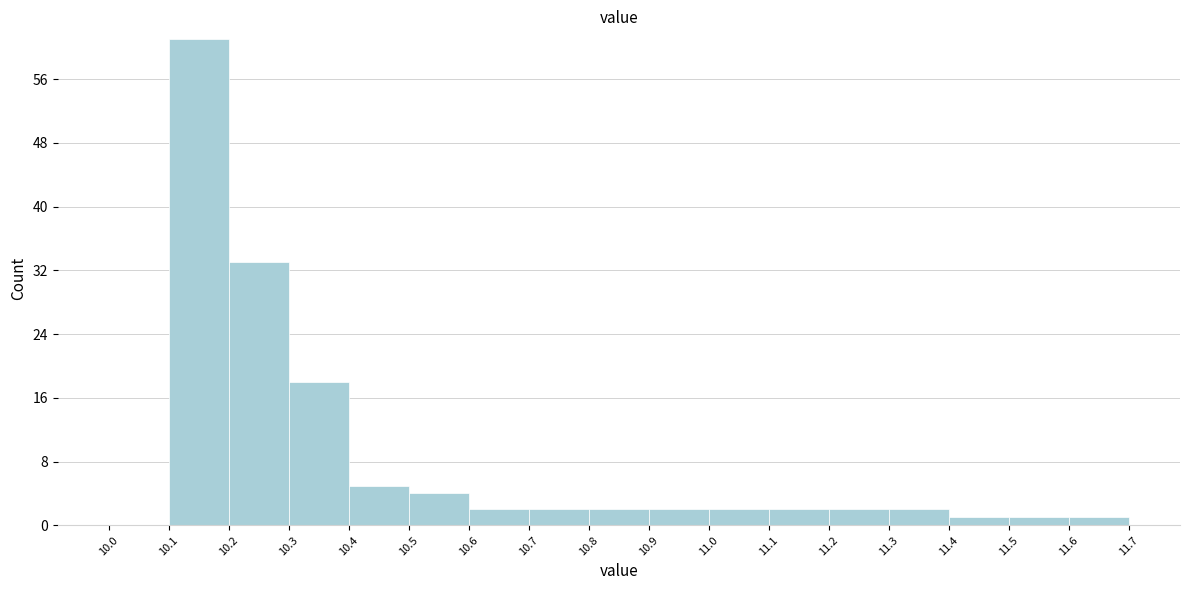

Which range on the x-axis has the tallest bar?

10.1 to 10.2